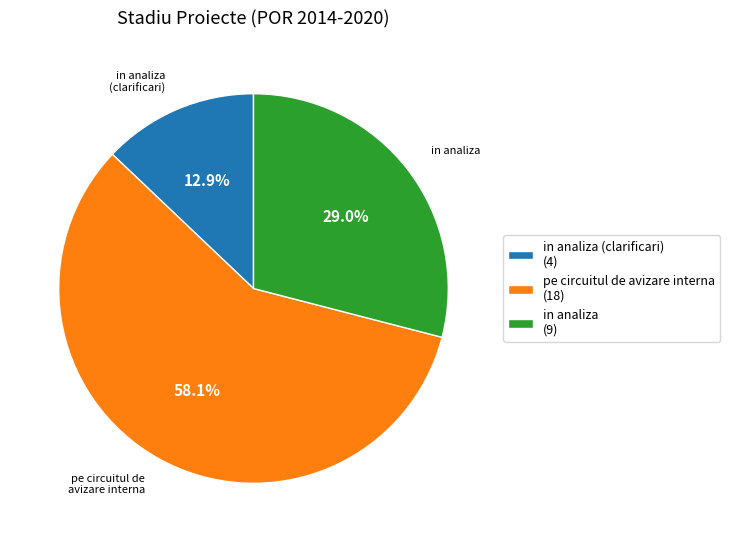

To the nearest percent, what is the combined percentage of in analiza and in analiza (clarificari)?

42%